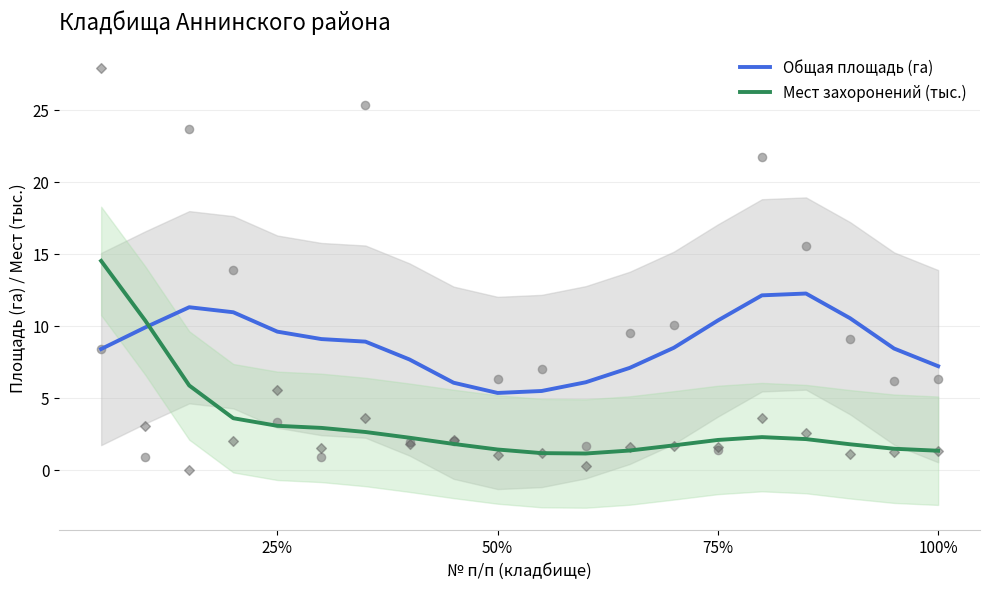

How many intersections are there between Общая площадь (га) and Мест захоронений (тыс.)?

1